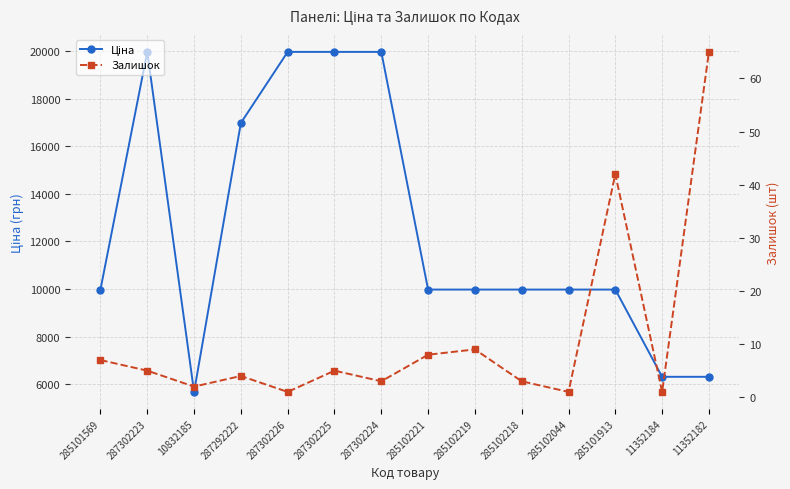

Reading right to left, transcribe all the data shown in this chart.

Ціна: 6308.8	6308.8	9975.0	9975.0	9975.0	9975.0	9975.0	19964.2	19964.2	19964.2	16976.3	5673.8	19964.2	9975.0
Залишок: 65.0	1.0	42.0	1.0	3.0	9.0	8.0	3.0	5.0	1.0	4.0	2.0	5.0	7.0